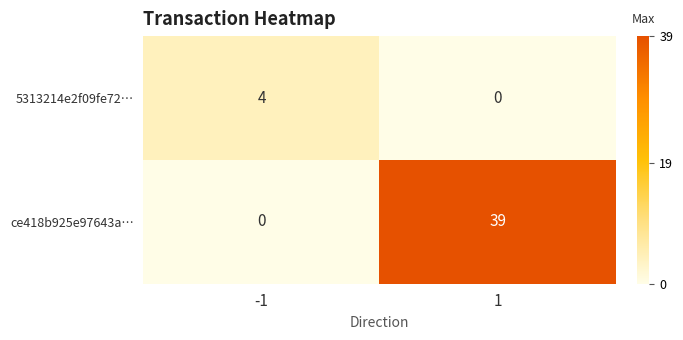

Is the value of ce418b925e97643a… at 1 greater than the value of 5313214e2f09fe72… at -1?

Yes